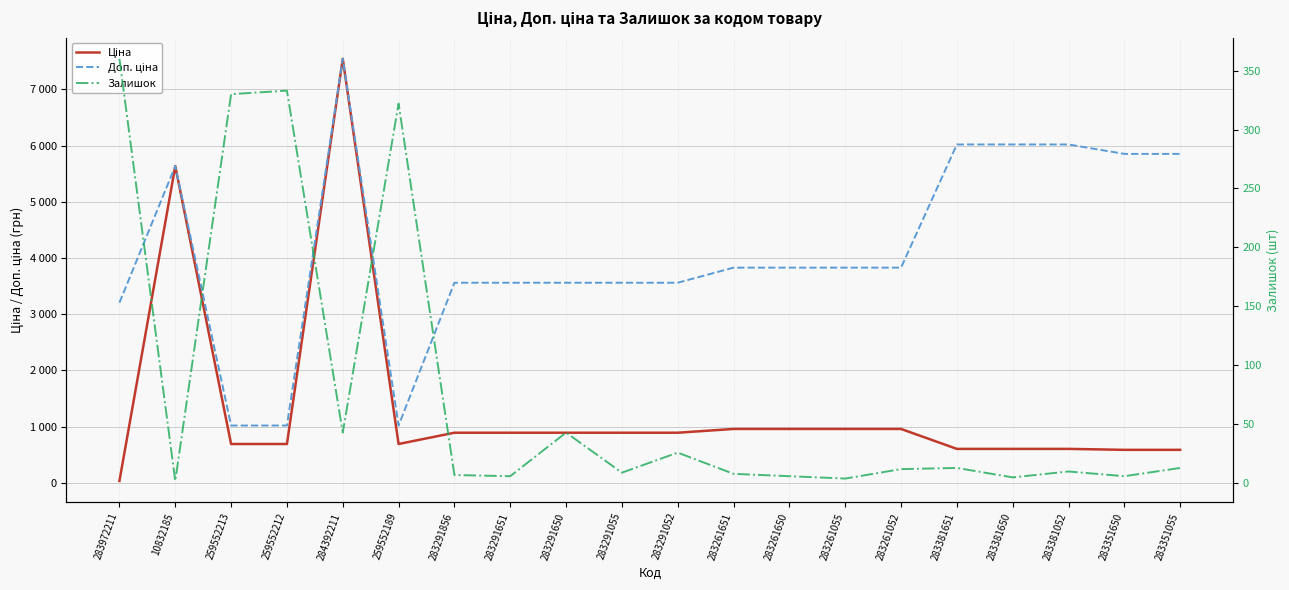

Reading right to left, extract all data points from this chart.

Ціна: 585.3	585.3	602.1	602.1	602.1	957.1	957.1	957.1	957.1	889.9	889.9	889.9	889.9	889.9	689.1	7545.9	689.1	689.1	5636.0	32.0
Доп. ціна: 5852.9	5852.9	6020.8	6020.8	6020.8	3828.4	3828.4	3828.4	3828.4	3559.7	3559.7	3559.7	3559.7	3559.7	1017.8	7545.9	1017.8	1017.8	5636.0	3205.0
Залишок: 13.0	6.0	10.0	5.0	13.0	12.0	4.0	6.0	8.0	26.0	9.0	43.0	6.0	7.0	322.0	43.0	333.0	330.0	2.0	360.0